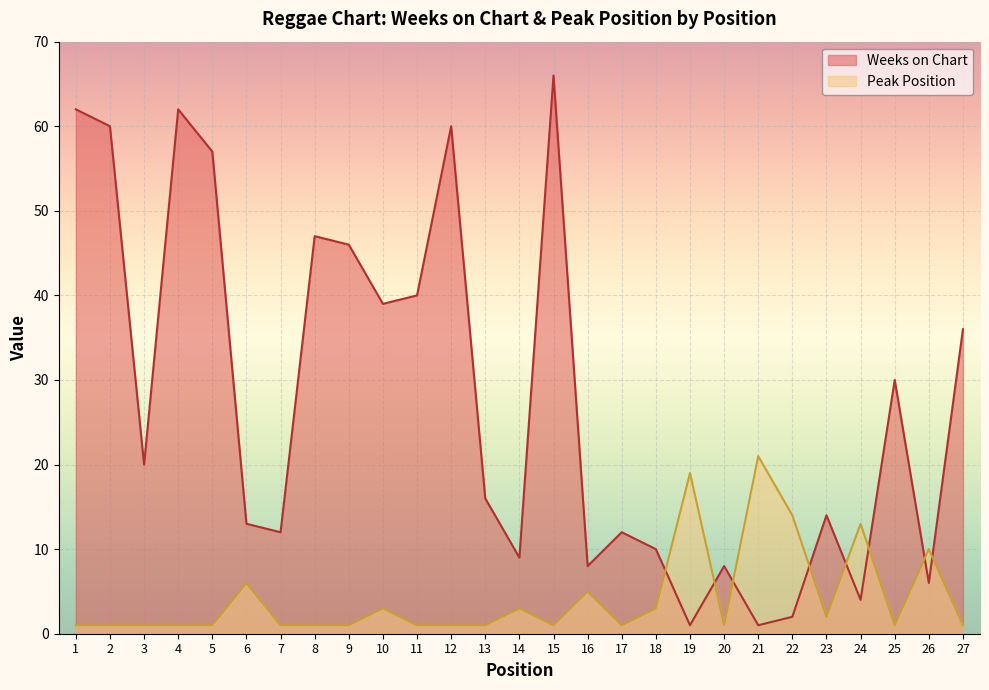

Read the Weeks on Chart value at 14, to the nearest 10.

10